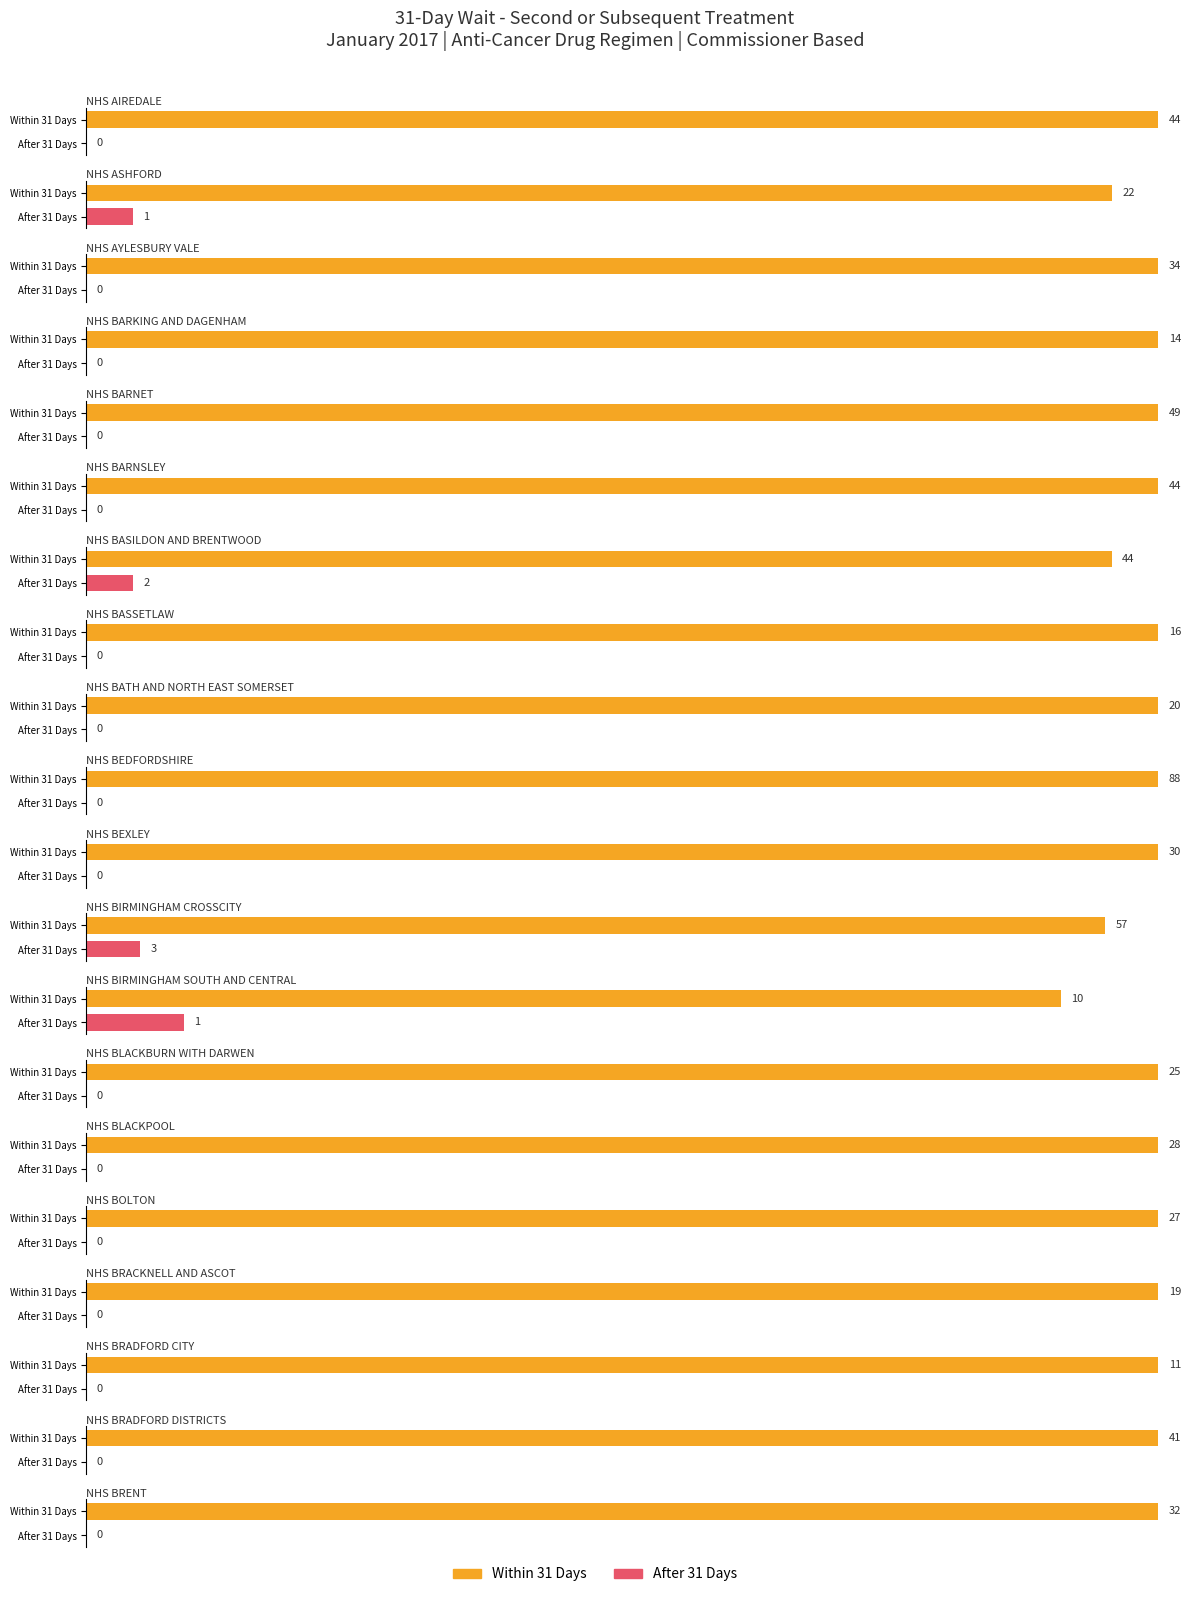

The After 31 Days series shows 1 at NHS BIRMINGHAM SOUTH AND CENTRAL. True or false?

True